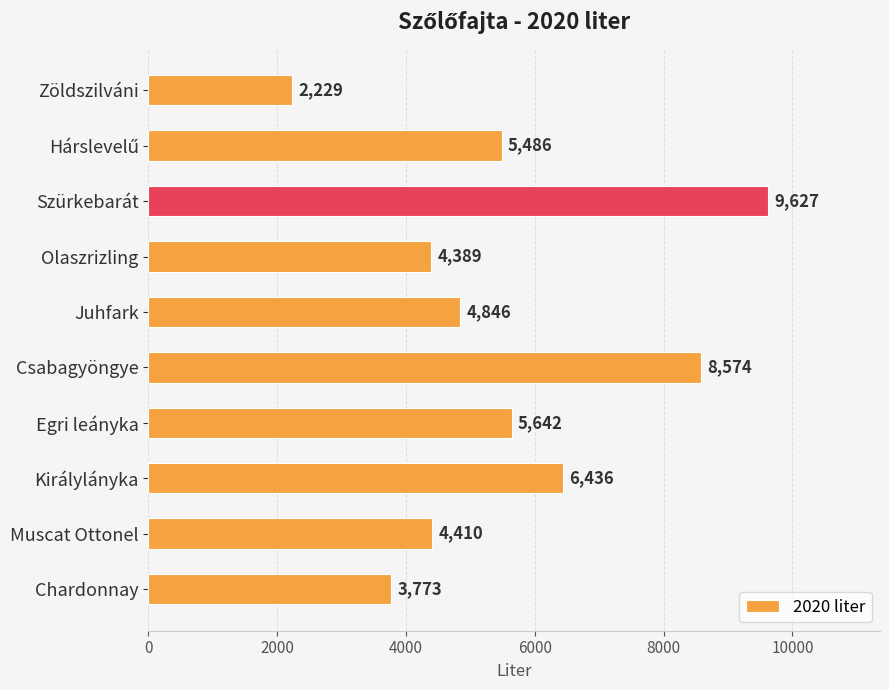

What is the change in value from Csabagyöngye to Chardonnay?

-4801